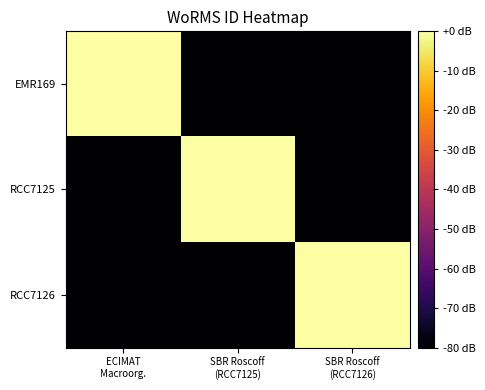

What is the total value across all series at SBR Roscoff
(RCC7125)?

-160